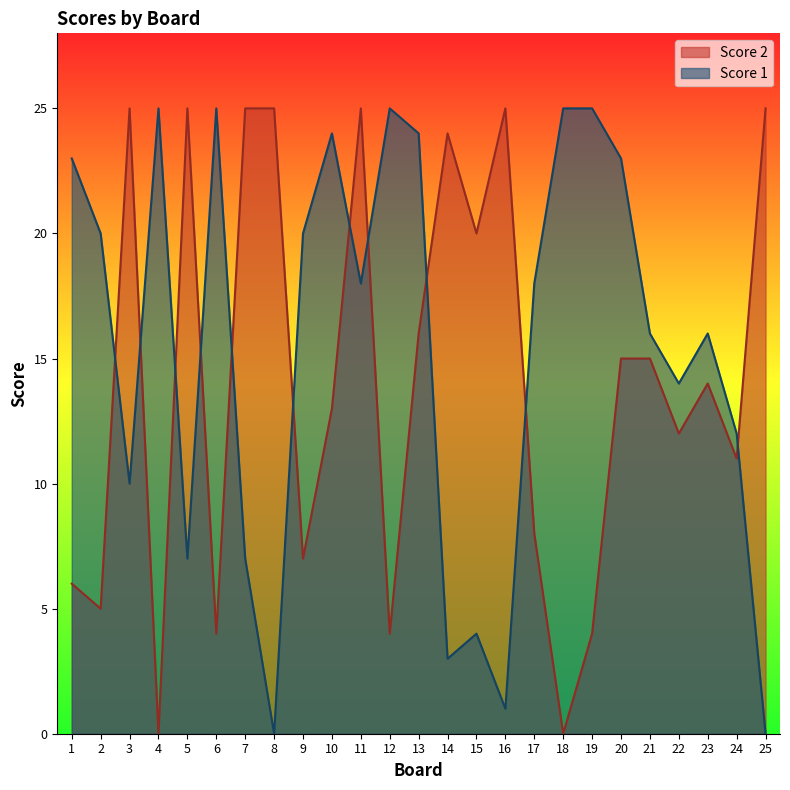

How many data points in Score 2 are above 14?

12